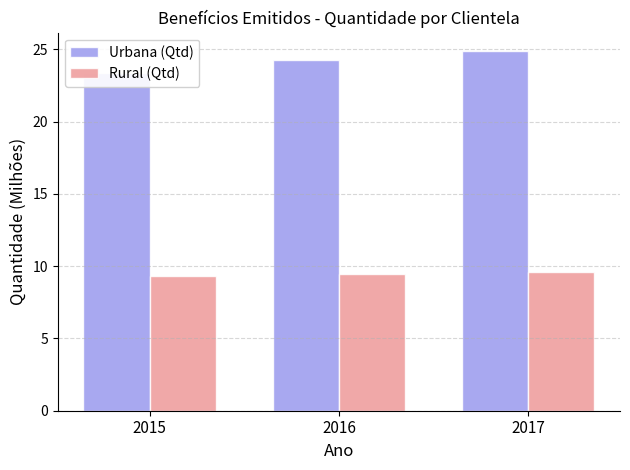

What is the value of the Urbana (Qtd) bar at the 3rd from the left?

24.9